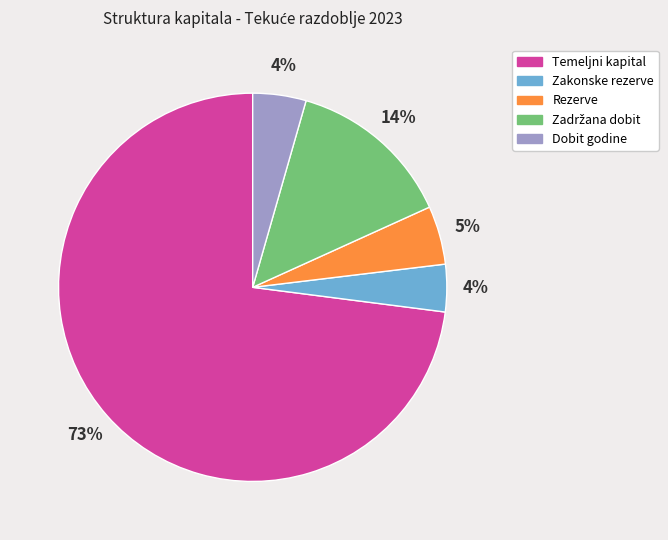

True or false: Dobit godine accounts for 18% of the total.

False